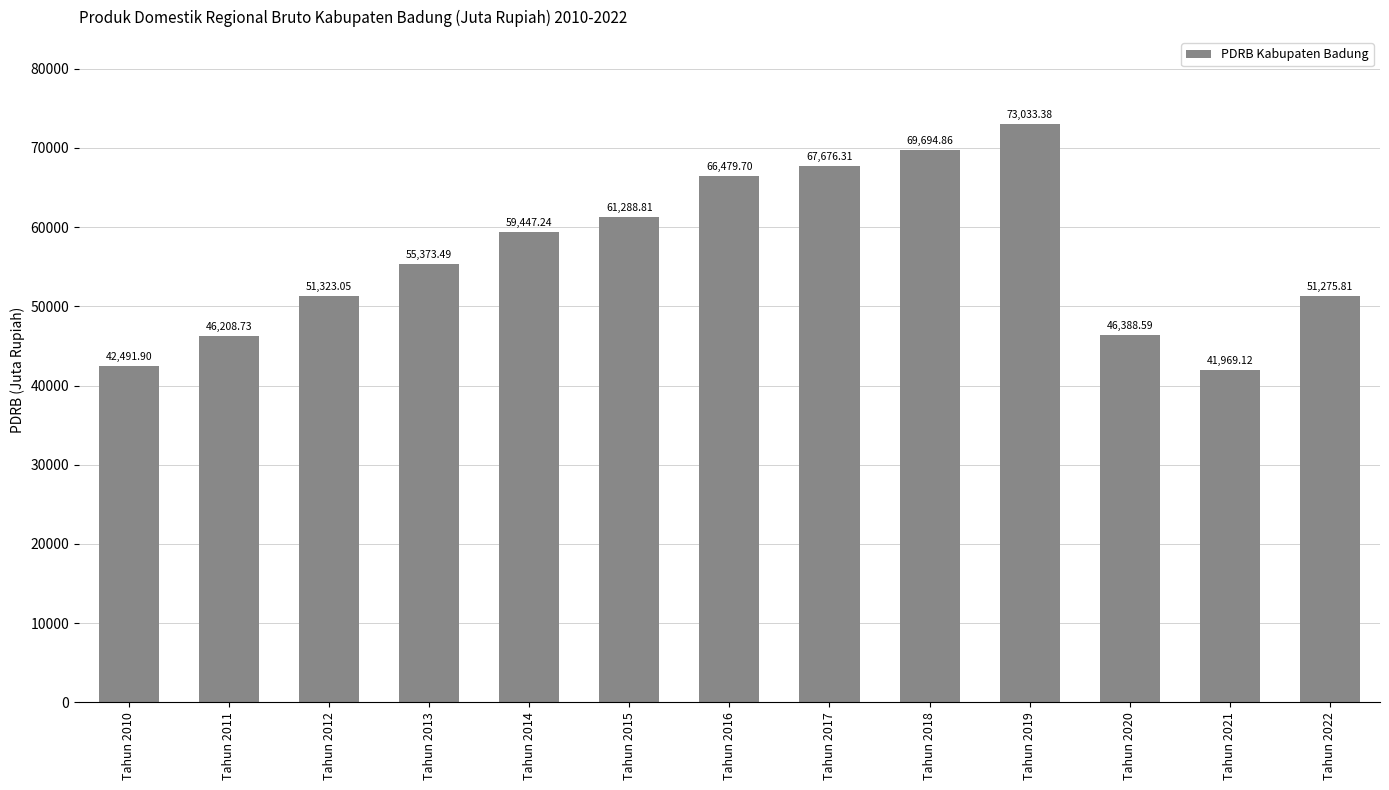

How many data points are less than 55373?

6